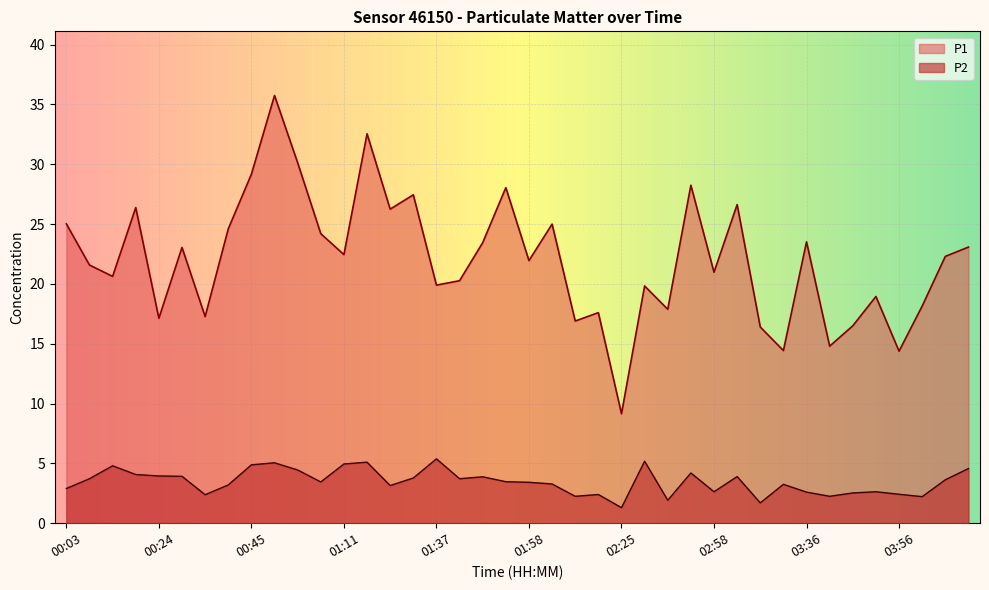

What is the difference between the maximum and minimum values in the P1 series?

26.6